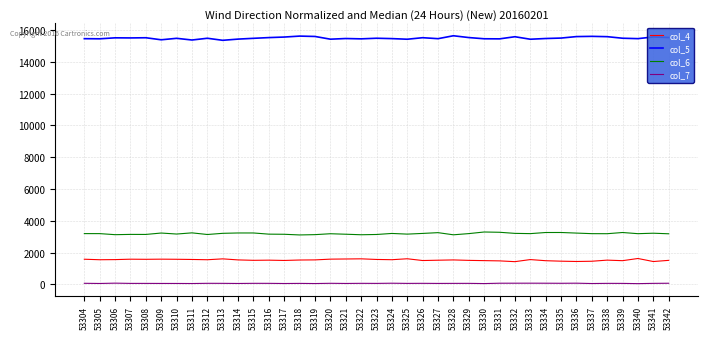

True or false: col_5 and col_4 cross at least once.

False